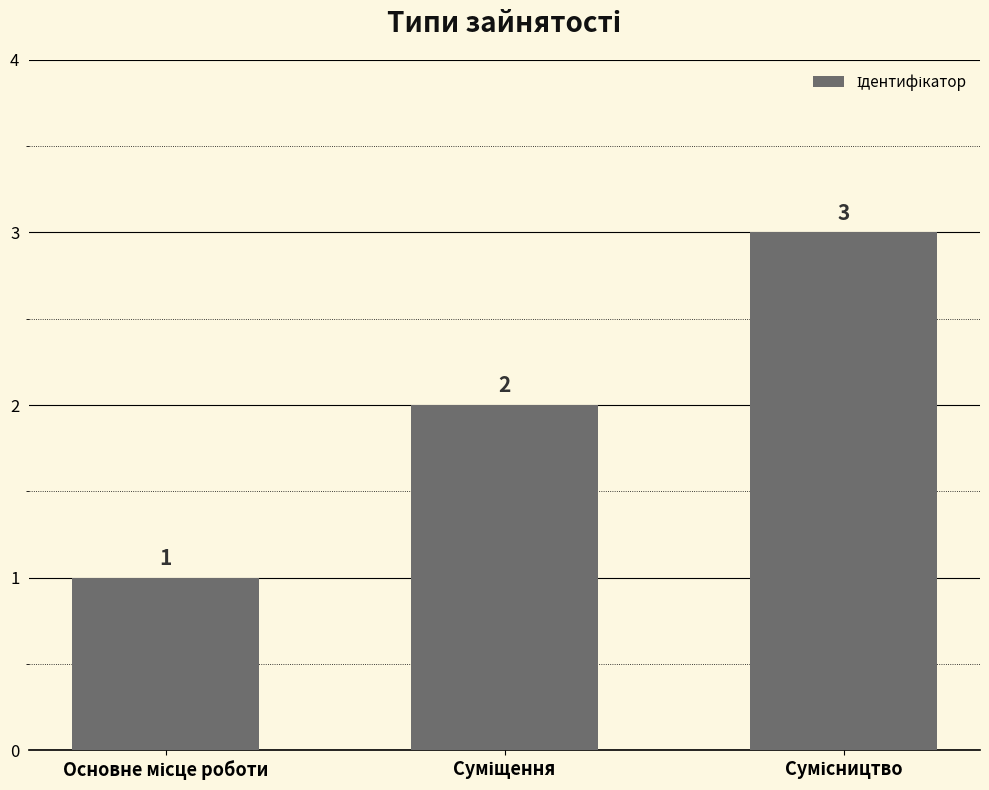

What is the maximum value shown in the chart?

3